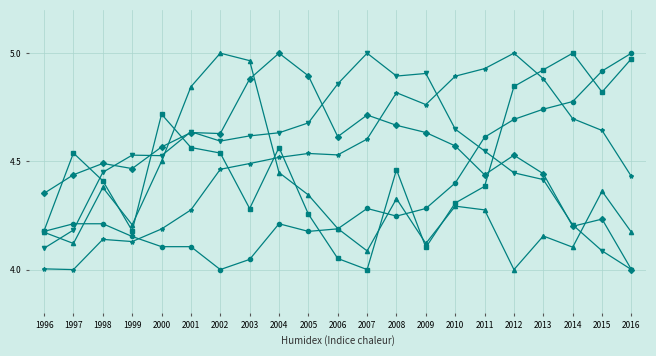

What is the difference between the highest and lowest values at 2011?

0.7